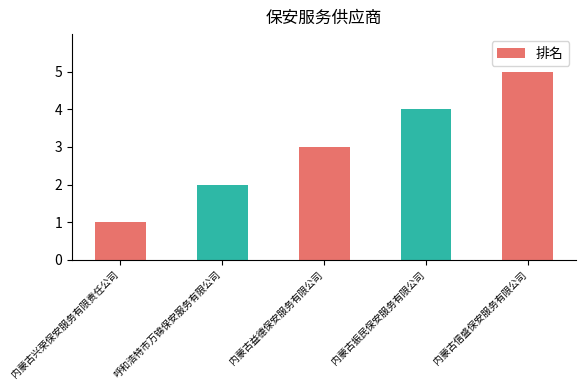

Reading right to left, extract all data points from this chart.

内蒙古信盛保安服务有限公司=5	内蒙古振民保安服务有限公司=4	内蒙古益德保安服务有限公司=3	呼和浩特市万锦保安服务有限公司=2	内蒙古兴荣保安服务有限责任公司=1